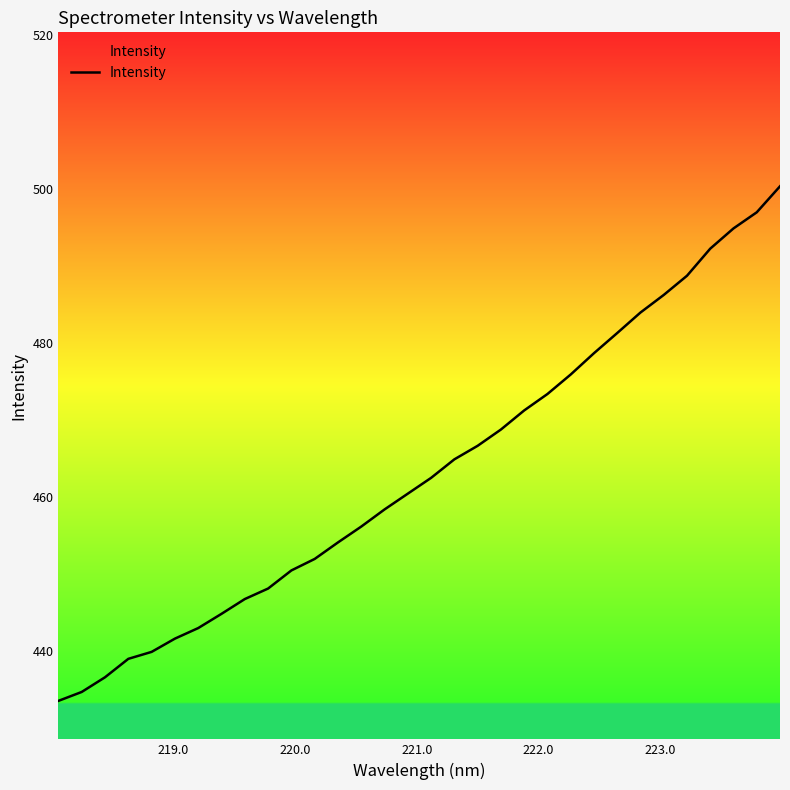

What is the minimum value shown in the chart?

433.5